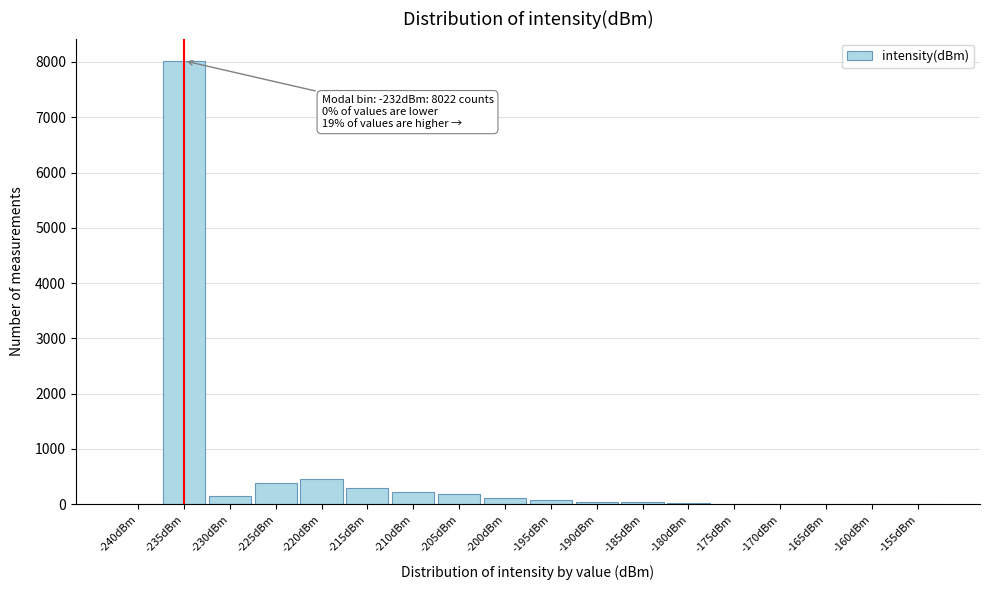

Is it true that the value at -205dBm is 179?

True